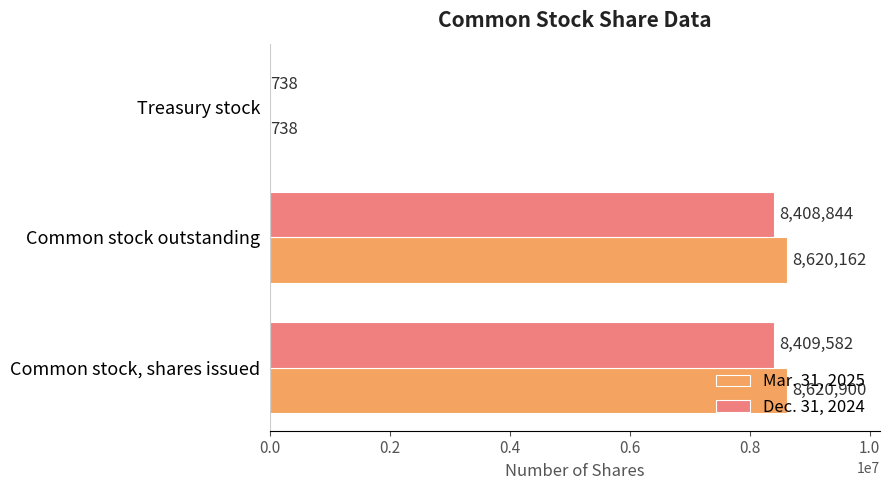

What is the sum of all Dec. 31, 2024 values?

16819164